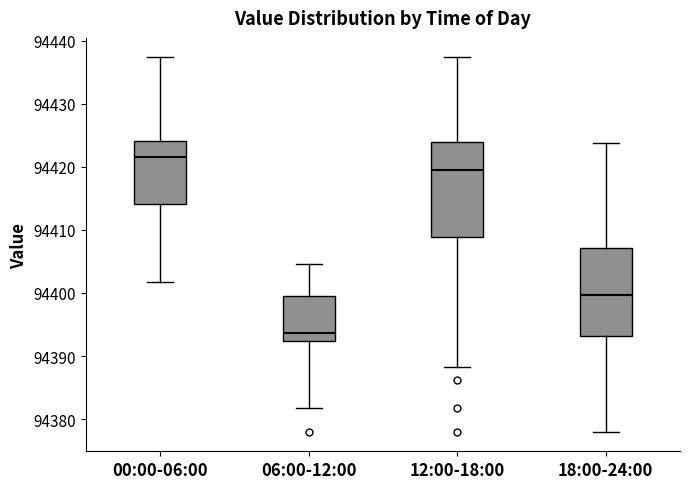

Reading left to right, transcribe this box plot: for each box, give where its median line is, the range the box spans, and where its two whiskers end, as read against the y-axis. The values are not printed on the chart, so give them approximately, as read against the axis.

00:00-06:00: median 94422, box 94414 to 94424, whiskers 94402 to 94437
06:00-12:00: median 94394, box 94392 to 94399, whiskers 94382 to 94405
12:00-18:00: median 94419, box 94409 to 94424, whiskers 94388 to 94437
18:00-24:00: median 94400, box 94393 to 94407, whiskers 94378 to 94424